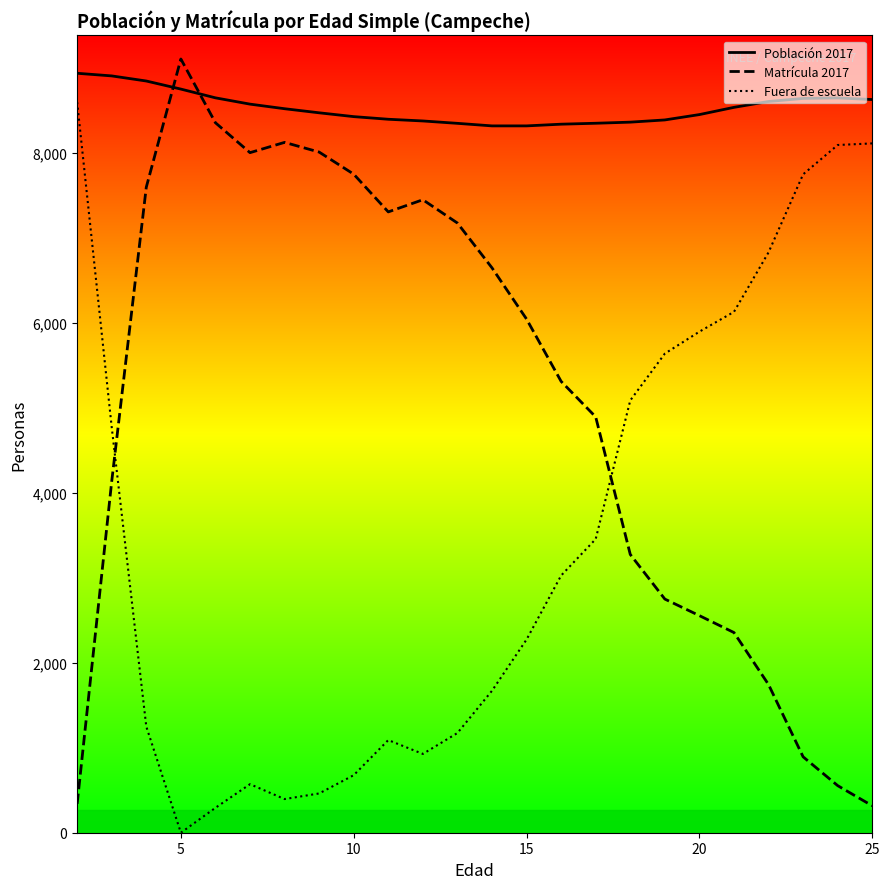

What is the greatest value displayed?

9103